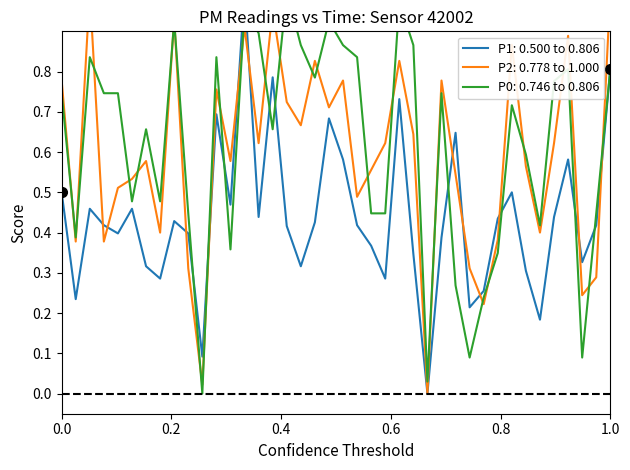

True or false: P2 and P1 cross at least once.

True